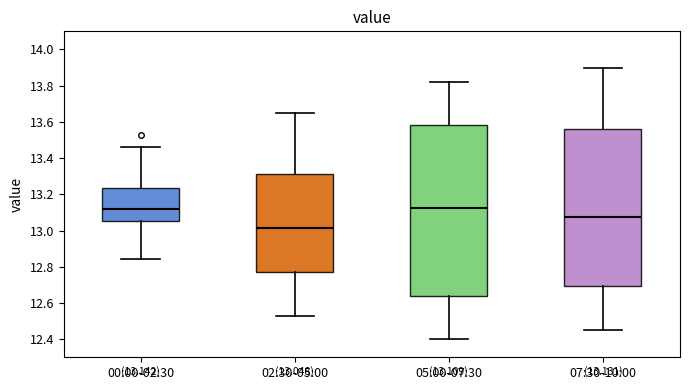

Comparing the boxes themselves (not the whiskers), which one is the tallest?

05:00-07:30